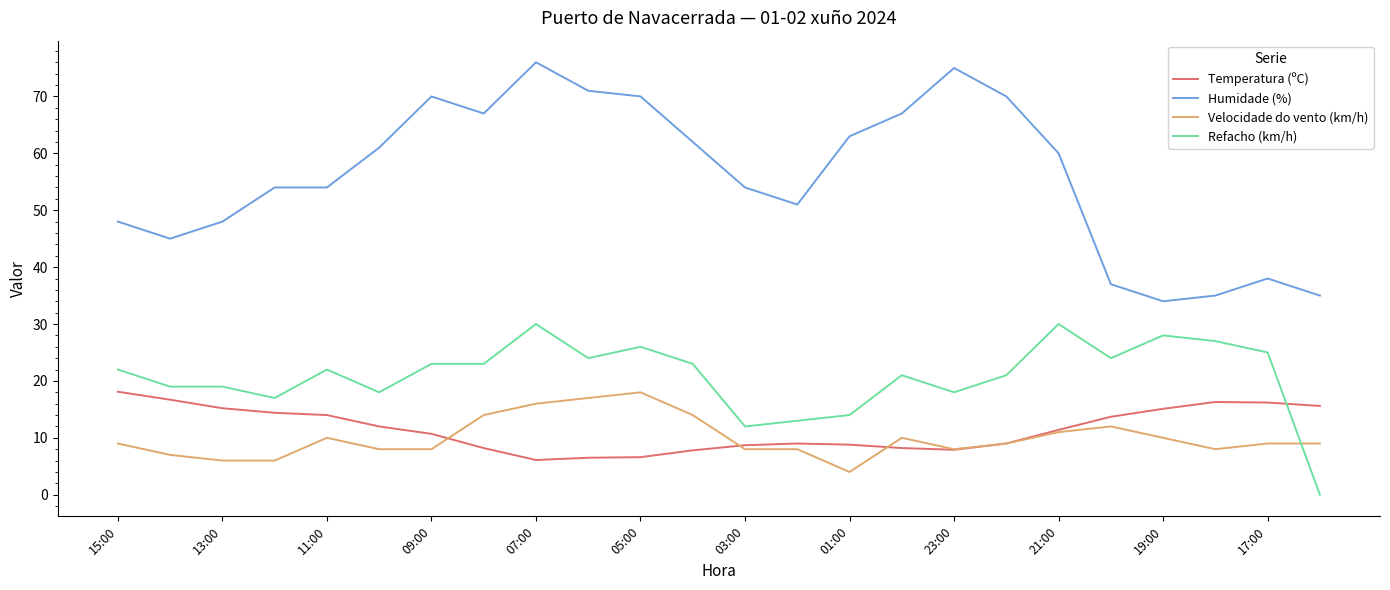

What are all the series names shown in the legend?

Temperatura (ºC), Humidade (%), Velocidade do vento (km/h), Refacho (km/h)